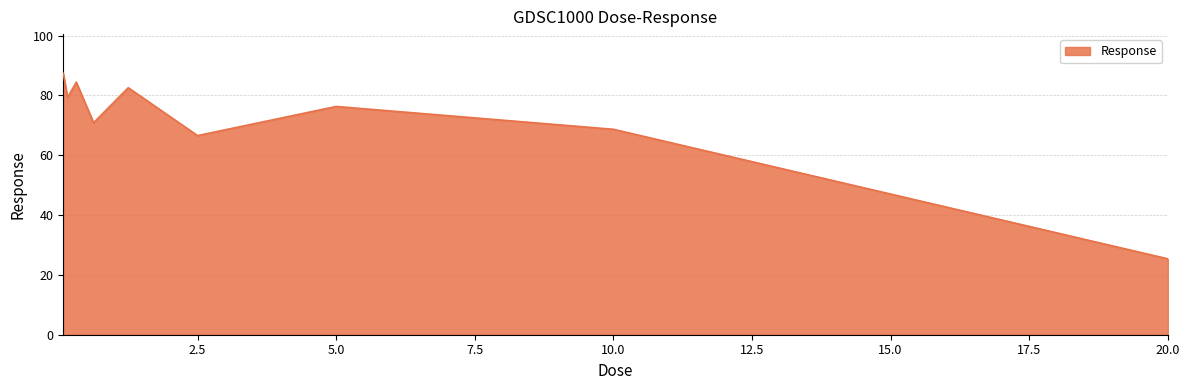

How many lines are shown in the chart?

1